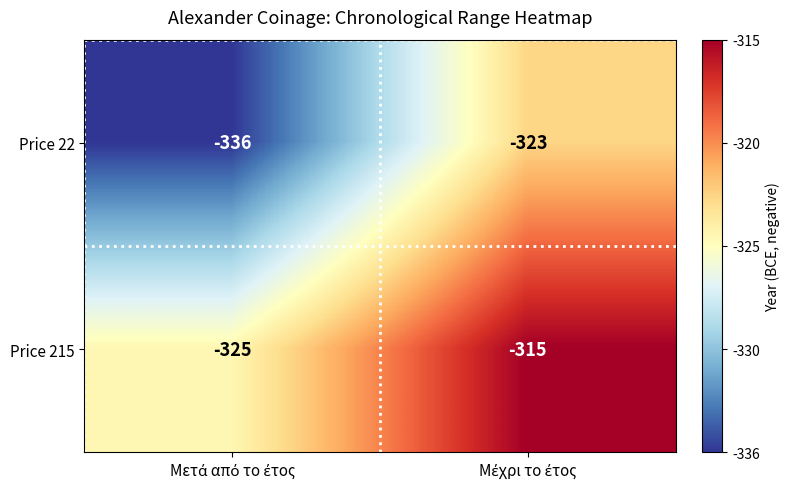

What is the sum of all Price 215 values?

-640